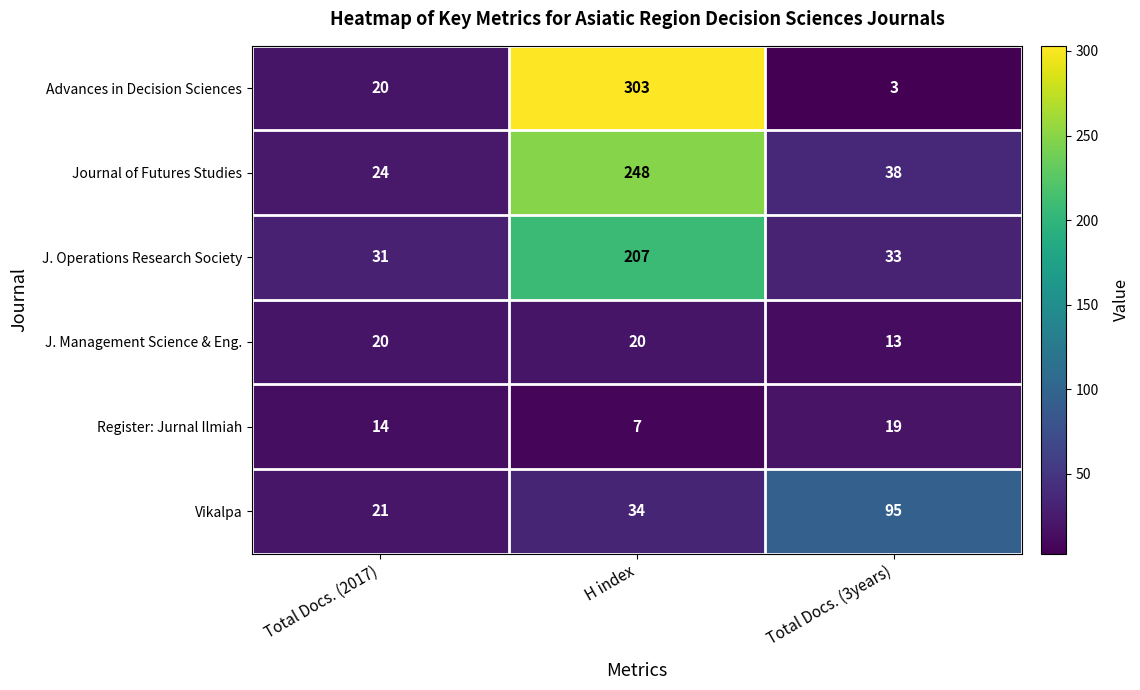

Count the number of categories in the chart.

3